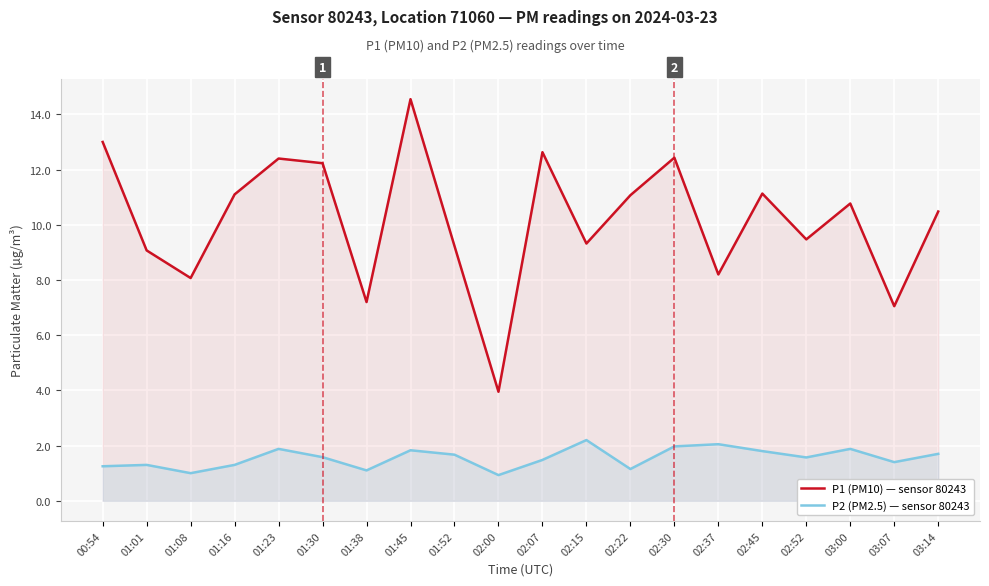

Where is the first local maximum for P2 (PM2.5) — sensor 80243?

01:01